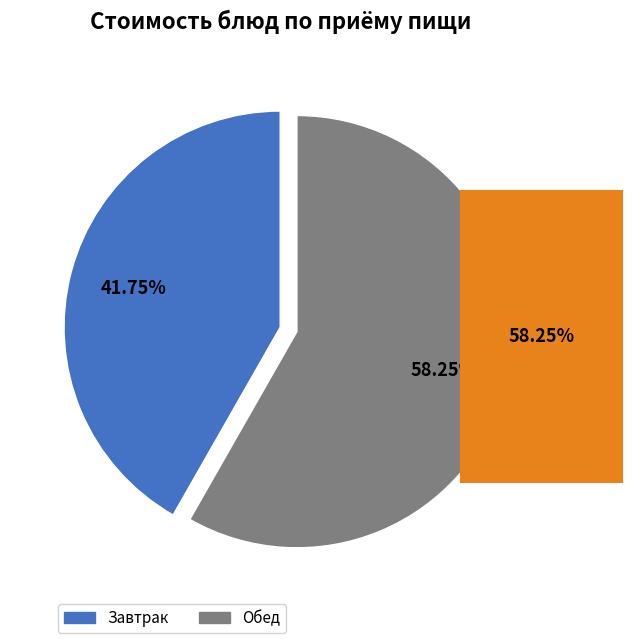

Is there a majority slice in this chart?

Yes